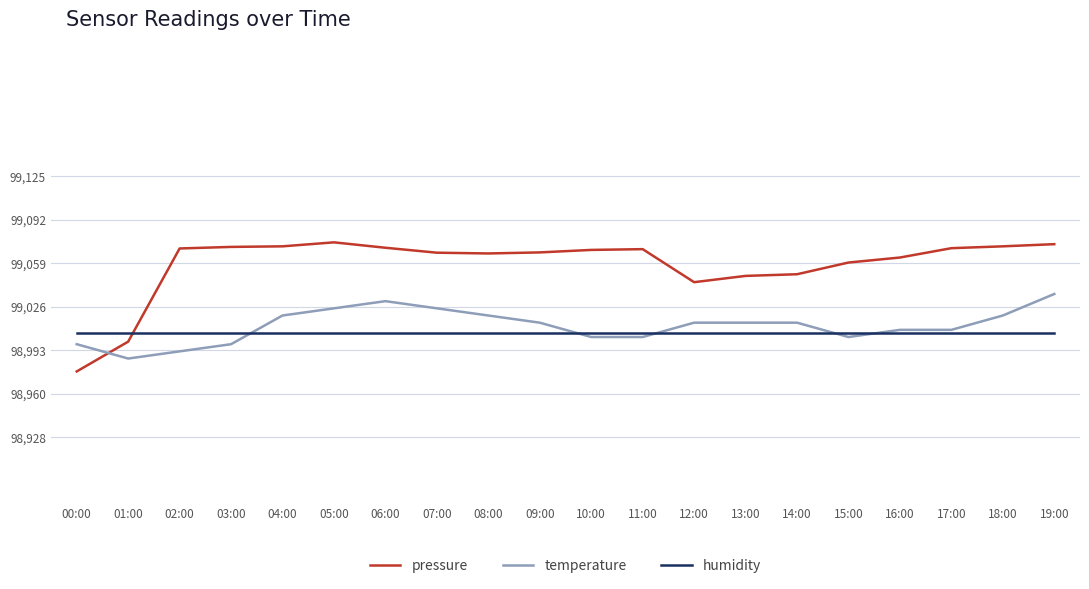

Is the value of temperature at 11:00 greater than the value of pressure at 14:00?

No